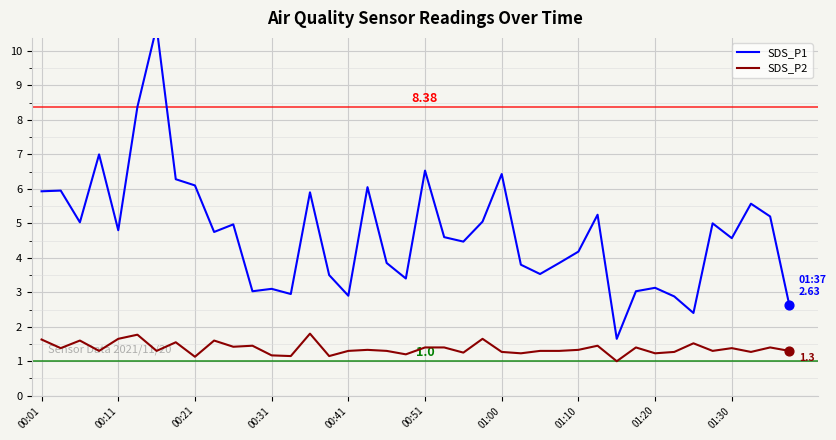

Which series has the widest spread of Y values?

SDS_P1